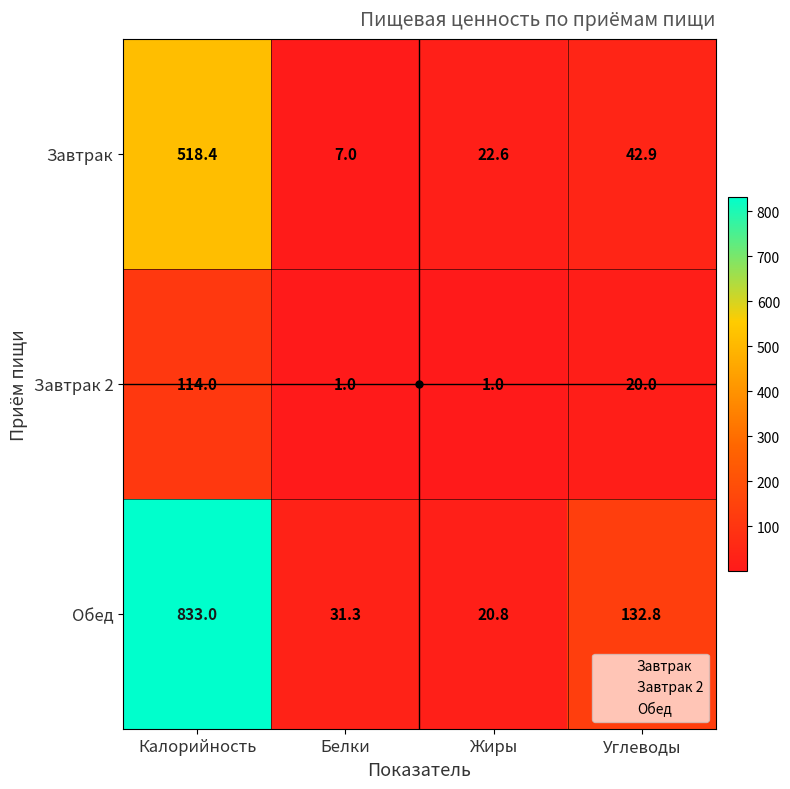

Which series changed the most between Калорийность and Белки?

Обед